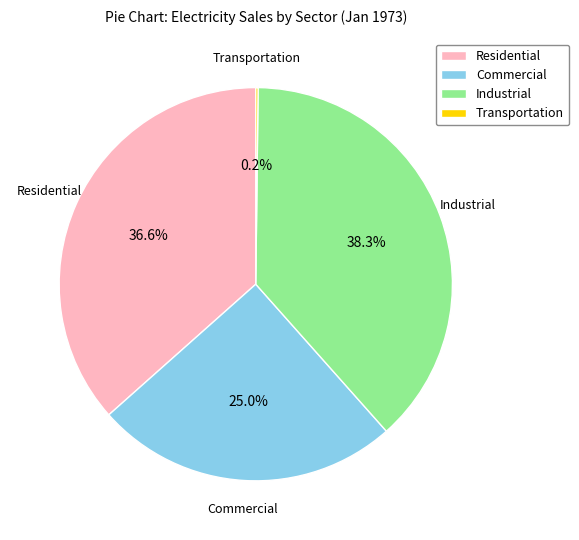

Does Residential represent more than half of the total?

No